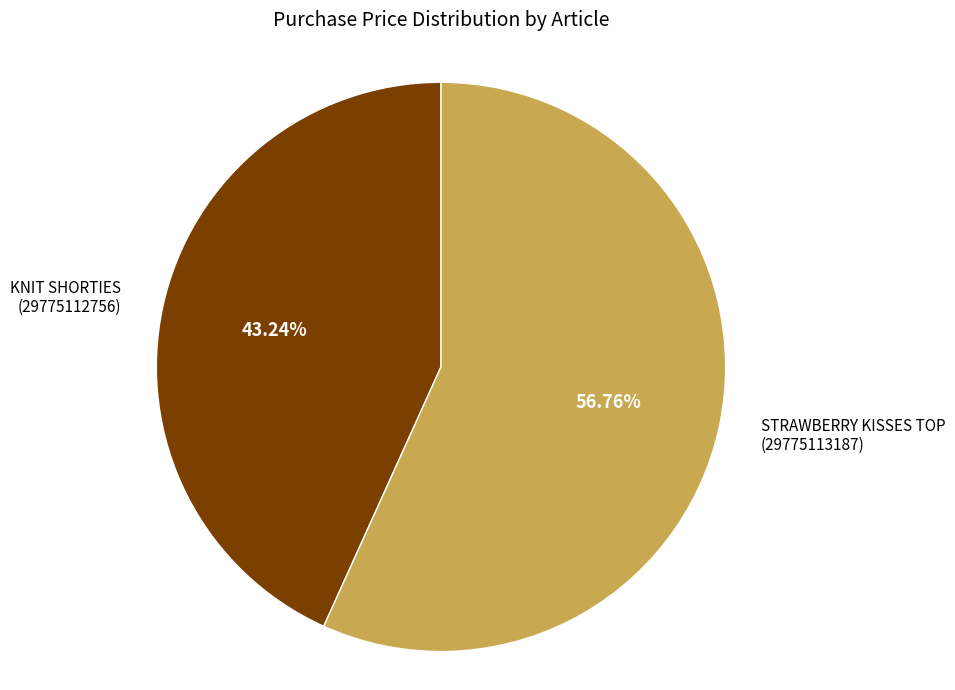

Rank the categories by value from lowest to highest.

KNIT SHORTIES (29775112756), STRAWBERRY KISSES TOP (29775113187)